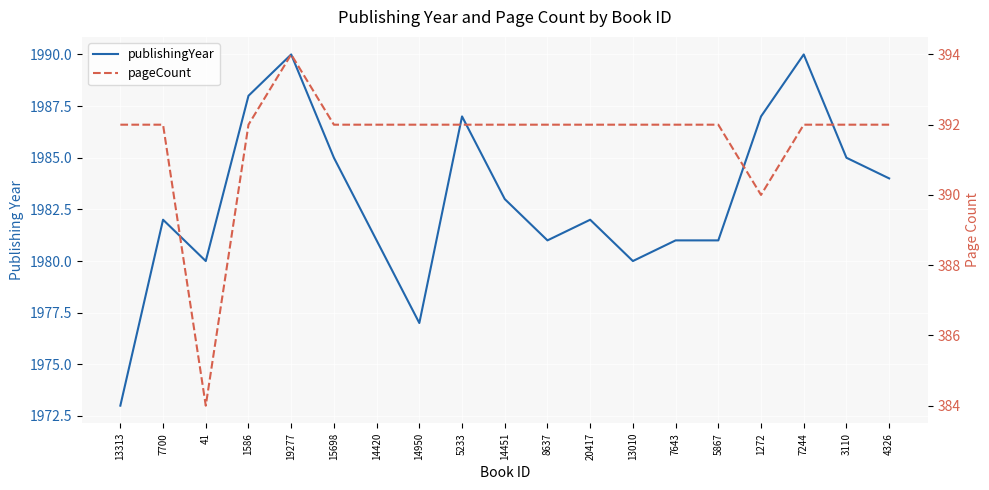

Does the chart display data point markers on the line(s)?

No